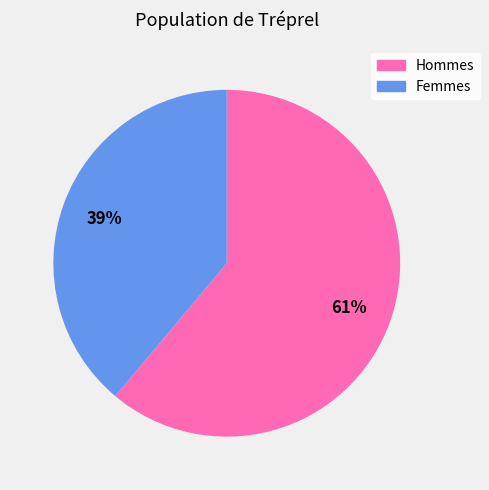

Do Femmes and Hommes together represent more than half of the pie?

Yes